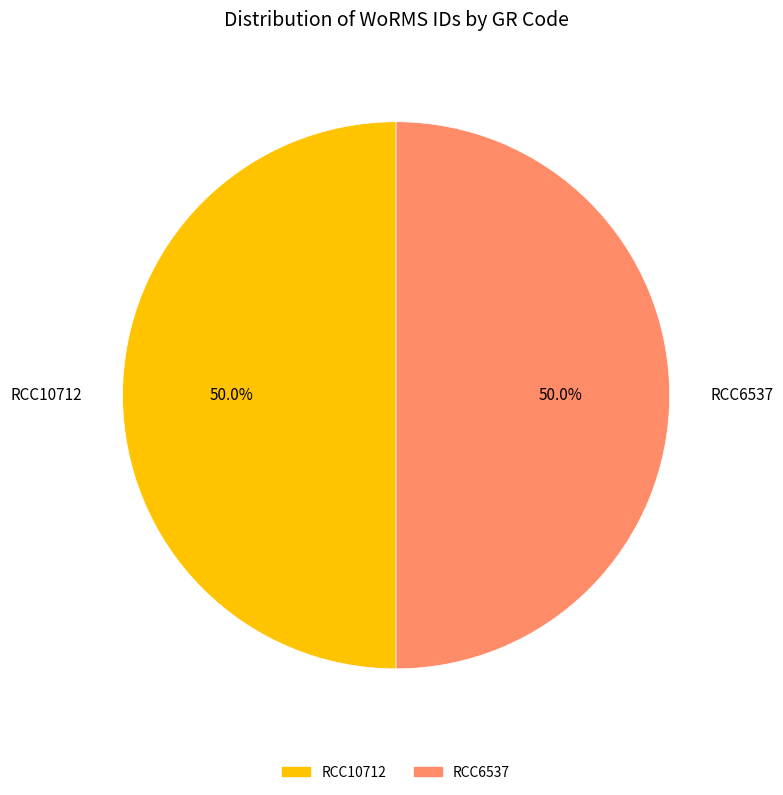

Combined, what portion of the pie is RCC6537 and RCC10712?

100.0%